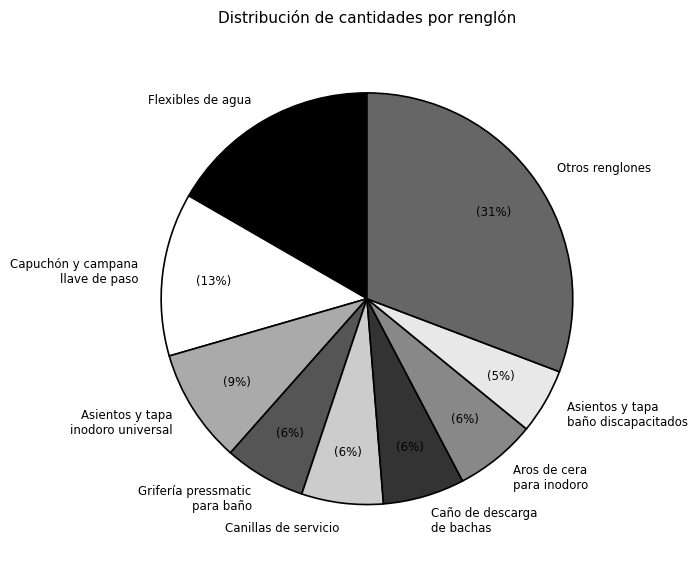

Which slice is the largest?

Otros renglones